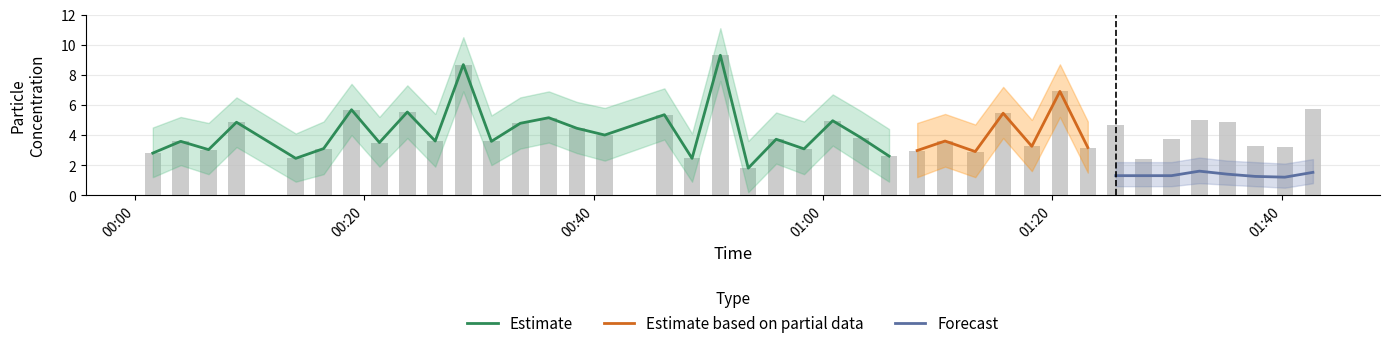

Is it true that SDS_P2_upper equals 0.6 at 2023/01/10 01:27:58?

False